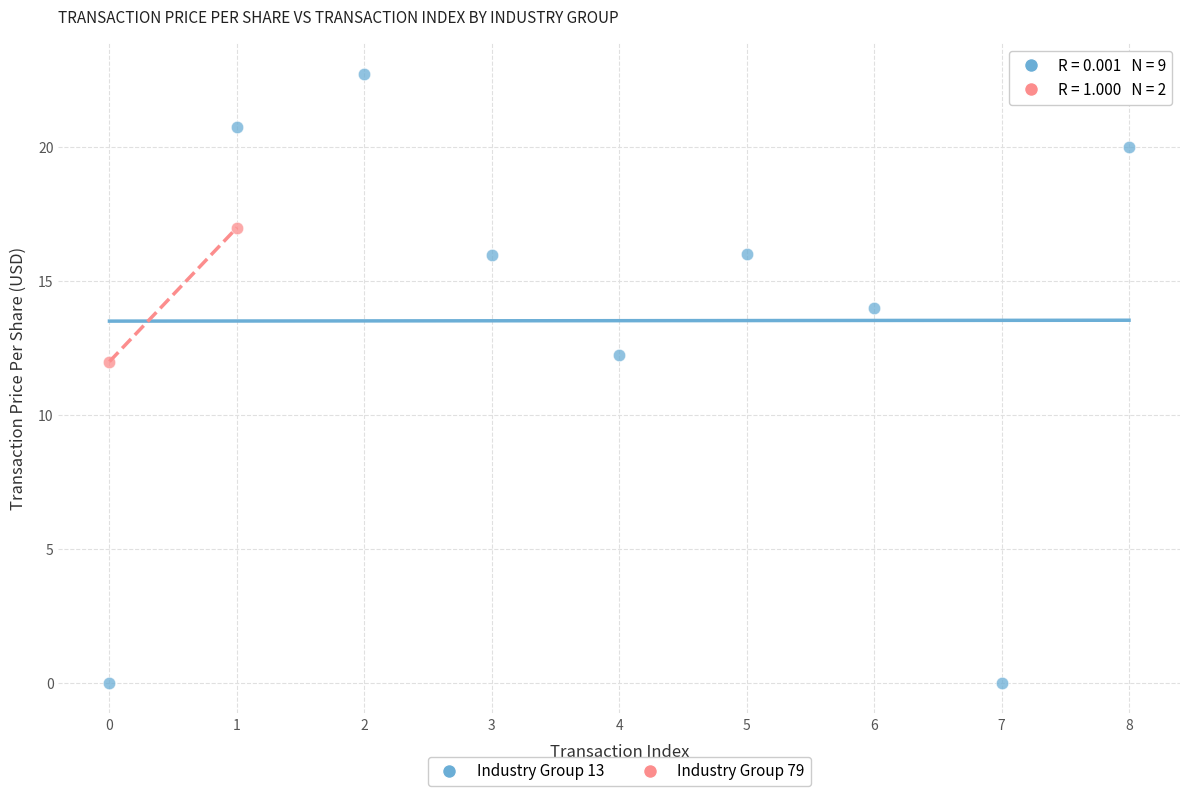

What are all the series names shown in the legend?

Industry Group 13, Industry Group 79